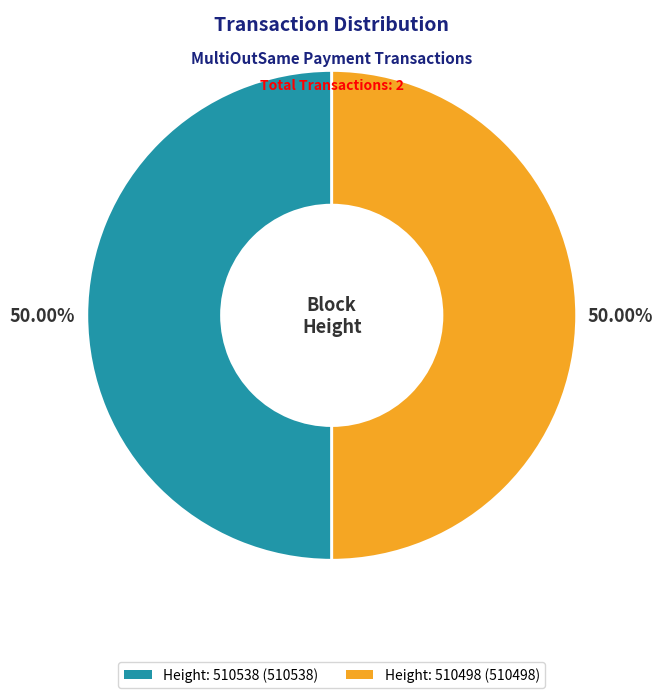

How many segments does this pie chart have?

2